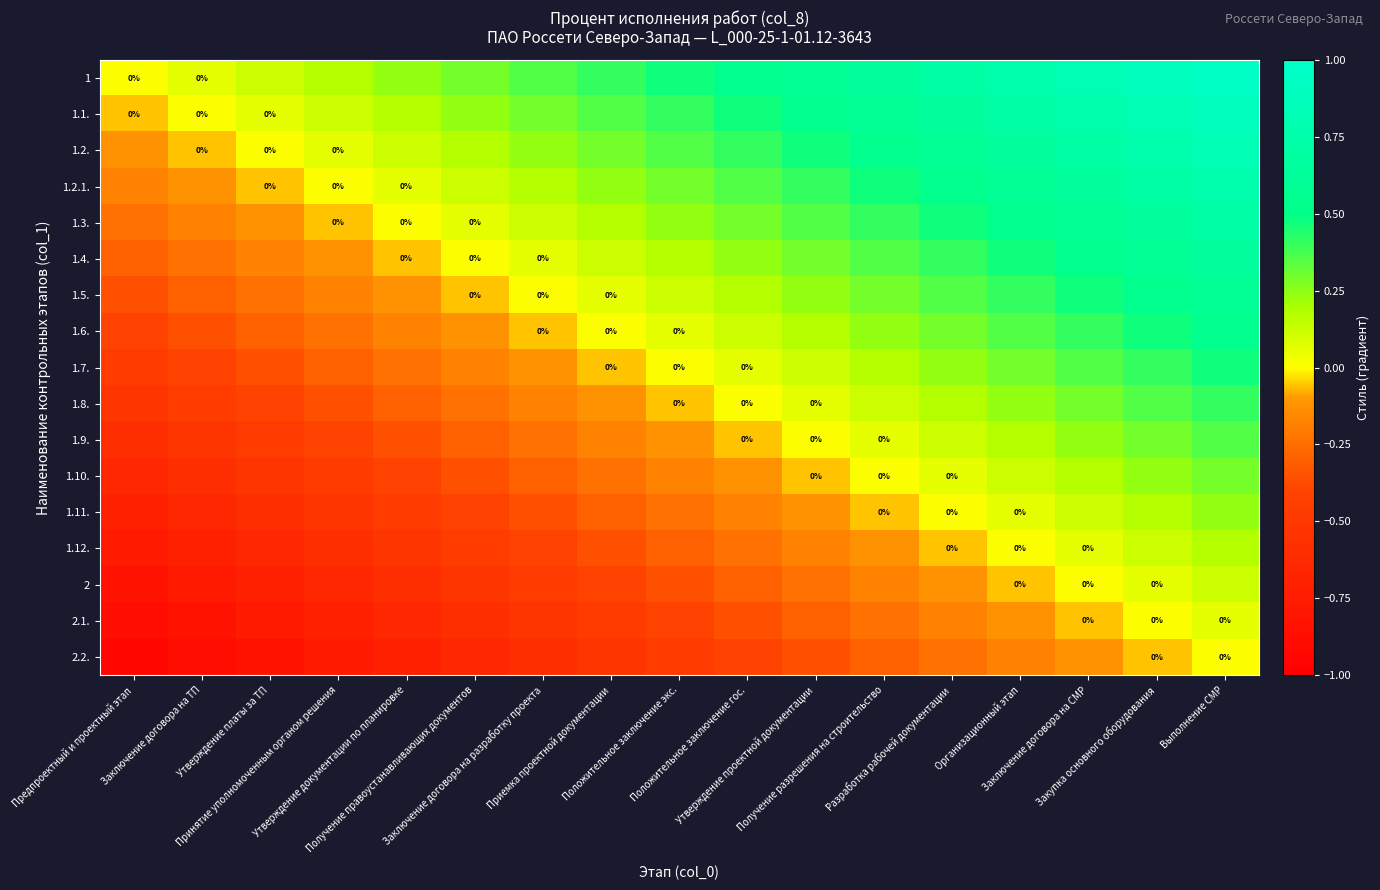

Is it true that 1.6. equals 0.4 at Заключение договора на СМР?

True